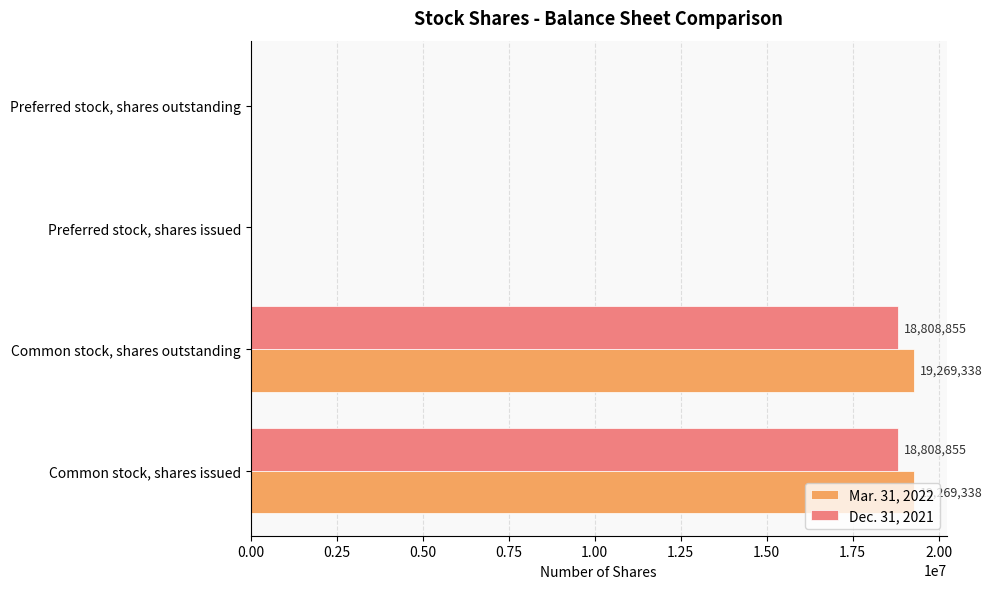

True or false: Dec. 31, 2021 has a value of 0 at Preferred stock, shares outstanding.

True